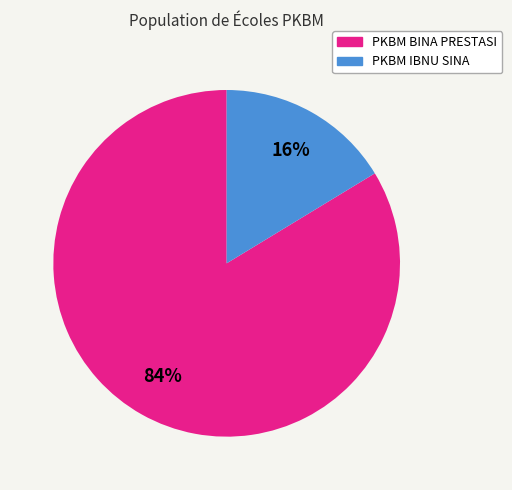

Rank the categories by value from lowest to highest.

PKBM IBNU SINA, PKBM BINA PRESTASI